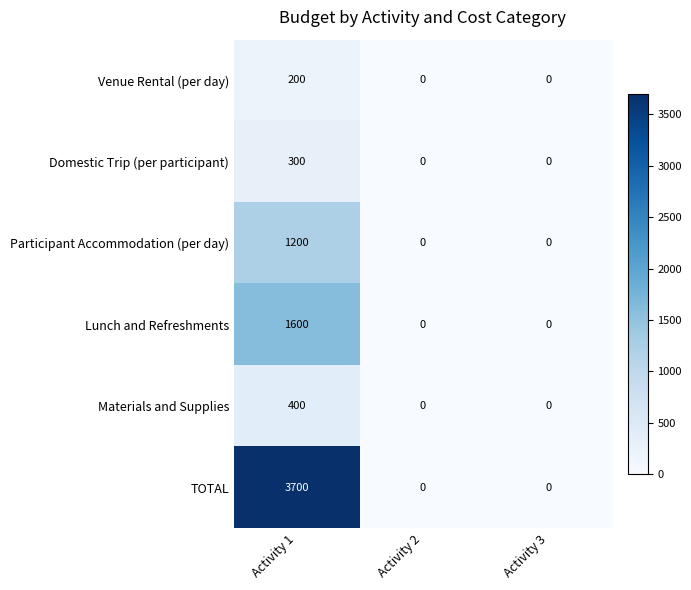

How many distinct data groups are displayed?

6